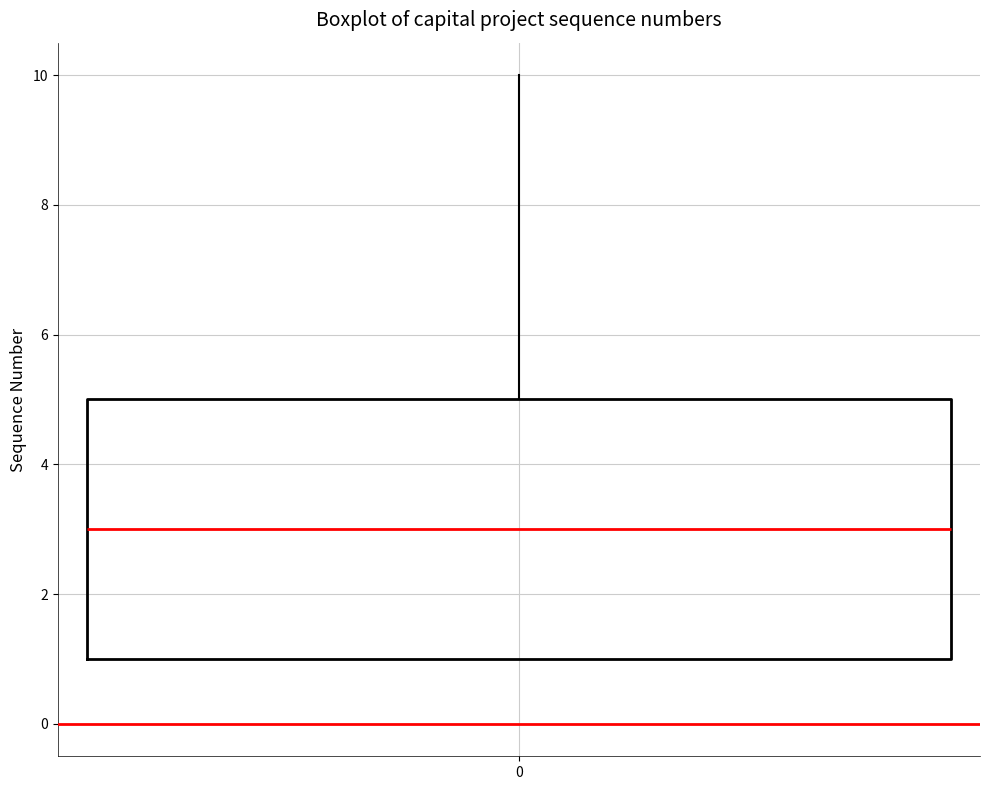

Where is the upper edge of the box at x = 0 on the y-axis? The values are not printed on the chart, so give them approximately, as read against the axis.

5